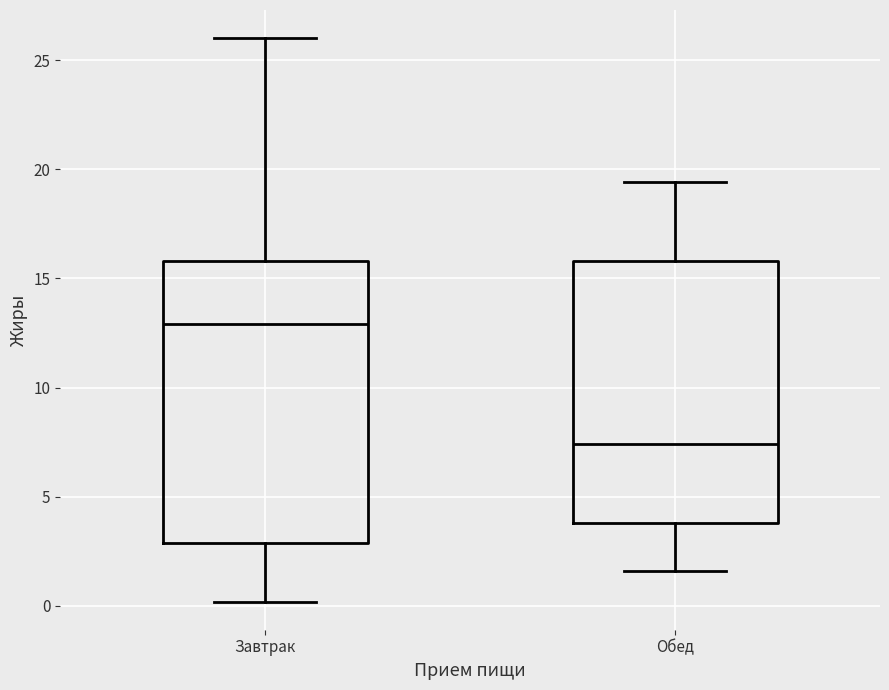

Which box has the highest median line?

Завтрак